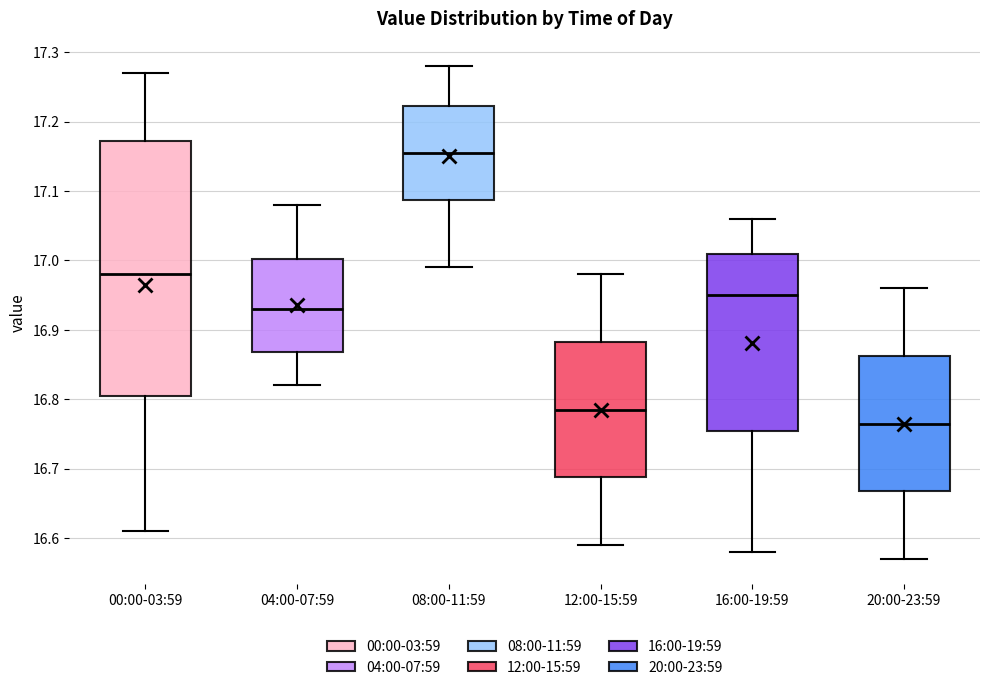

Where does the median line of the box for 00:00-03:59 sit on the y-axis? The values are not printed on the chart, so give them approximately, as read against the axis.

16.98